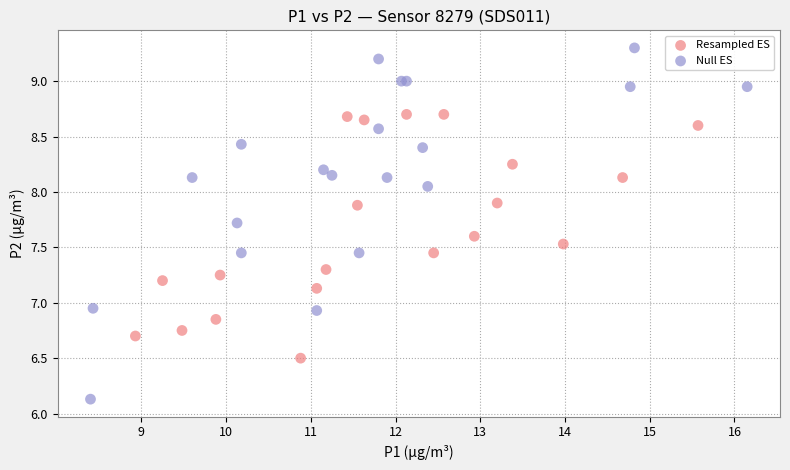

Which series reaches the maximum Y coordinate?

Null ES